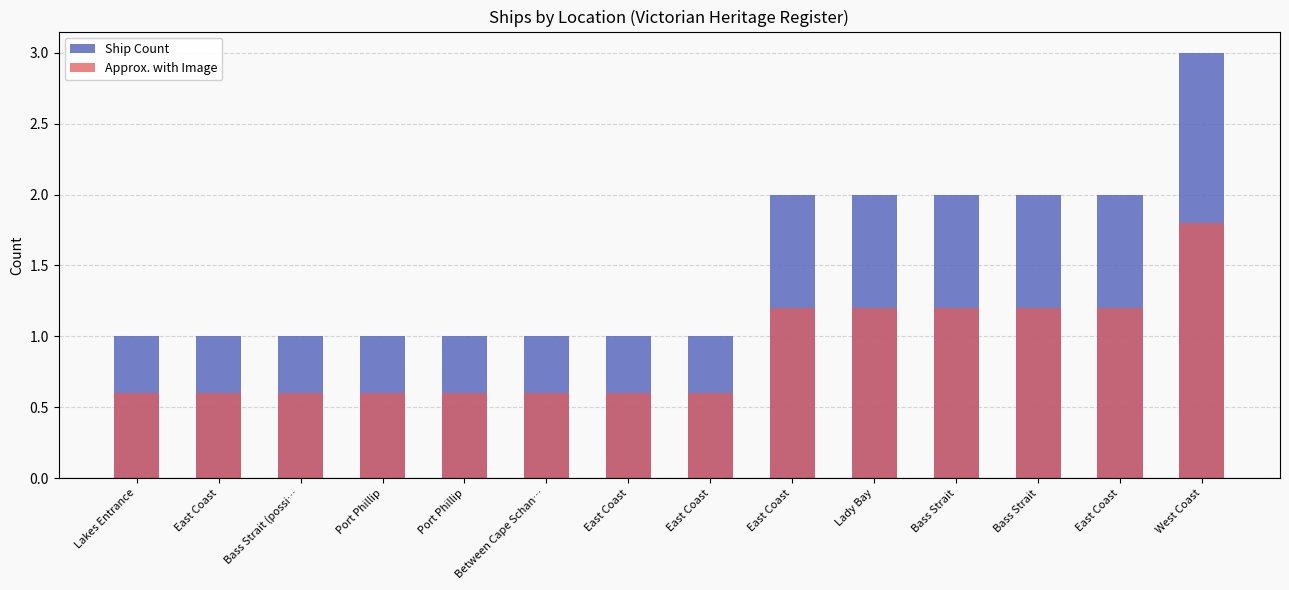

Which series has the largest total across all categories?

Ship Count